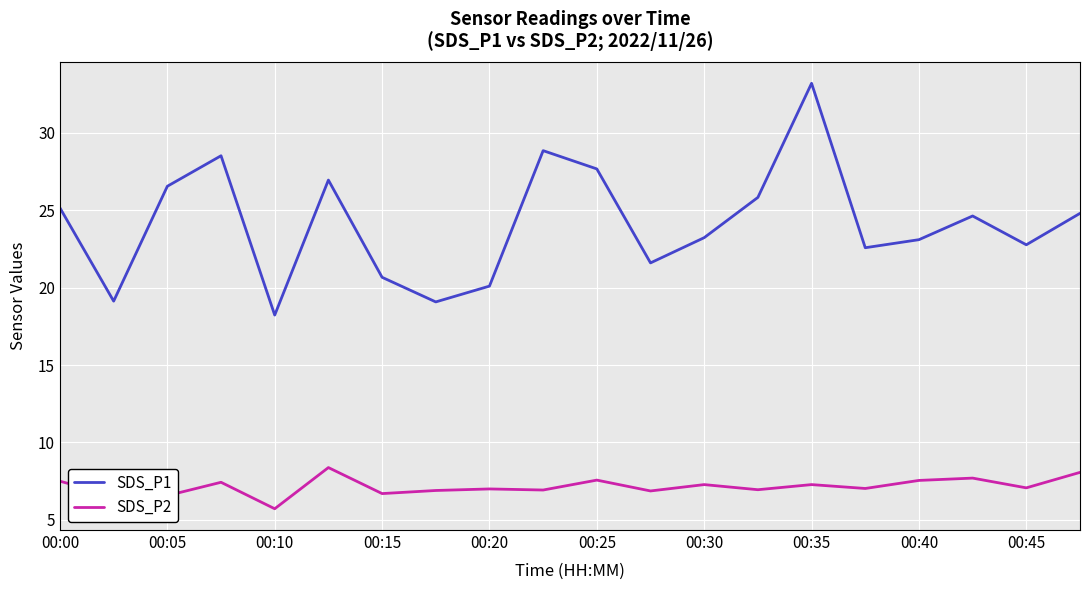

What is the minimum value shown in the chart?

5.7